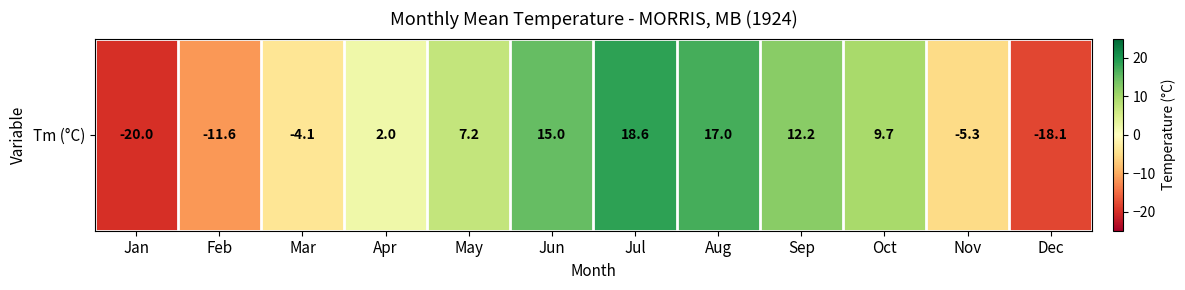

What is the sum of all values?

22.6